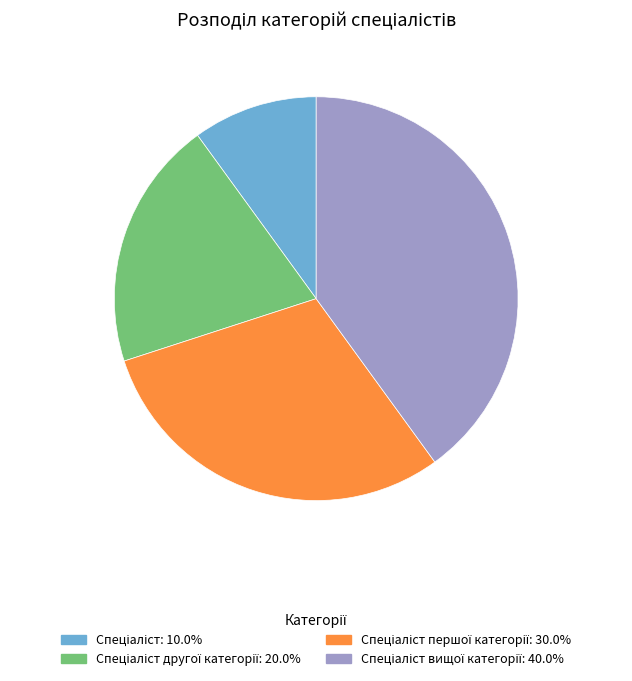

Count the number of slices in the pie.

4